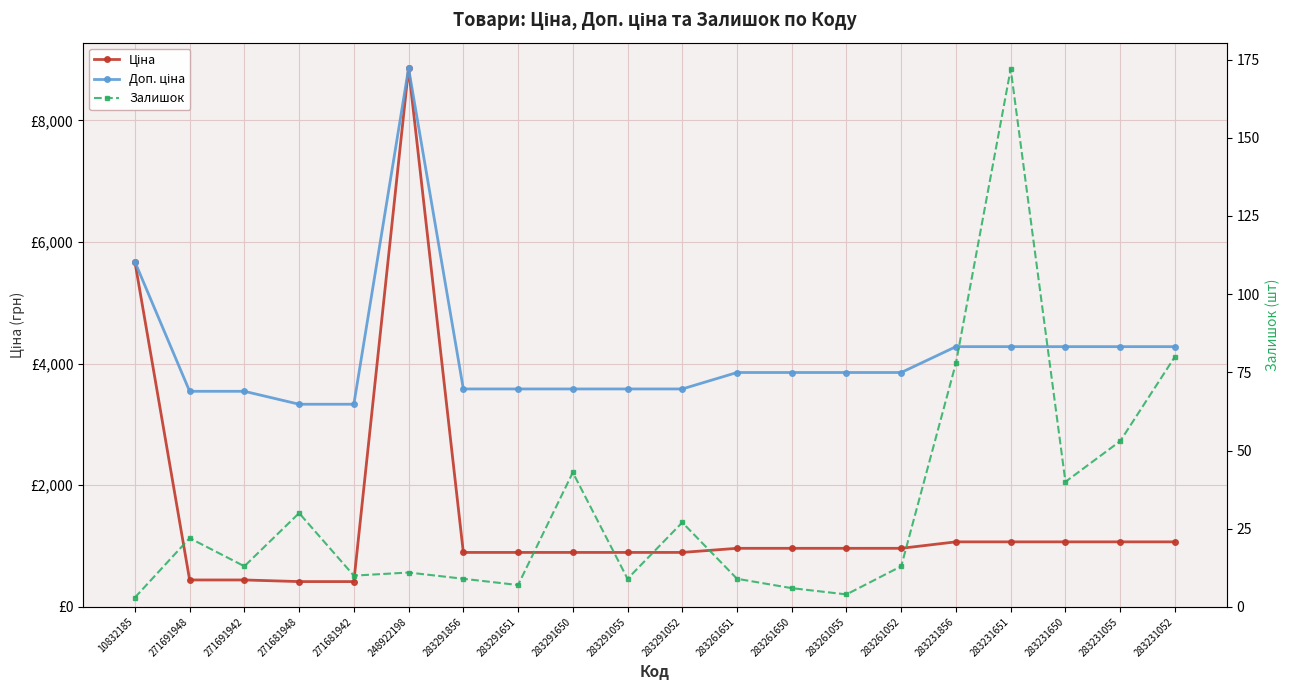

The Доп. ціна series shows 3332.5 at 271681942. True or false?

True